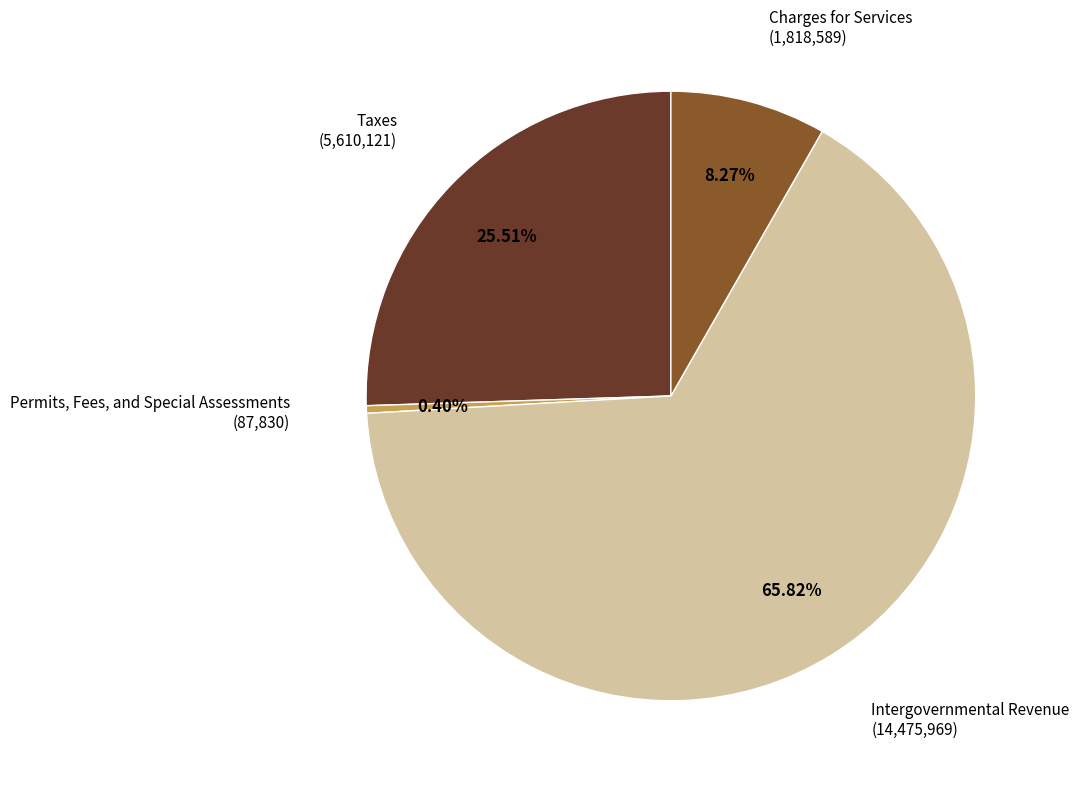

Rank the categories by value from lowest to highest.

Permits, Fees, and Special Assessments, Charges for Services, Taxes, Intergovernmental Revenue